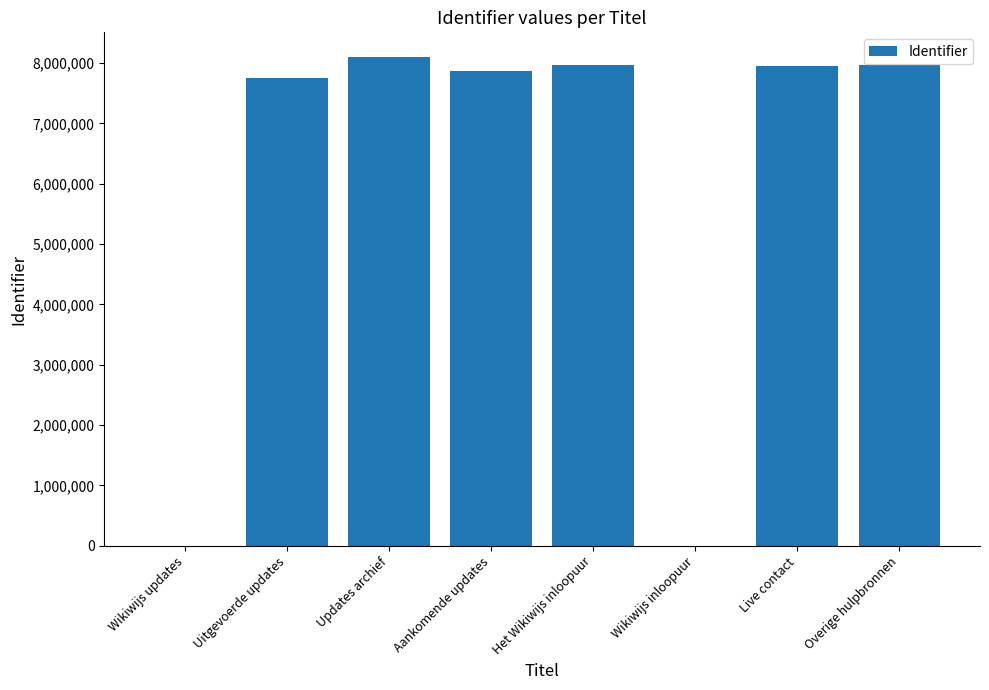

Which has a higher value, Aankomende updates or Wikiwijs updates?

Aankomende updates